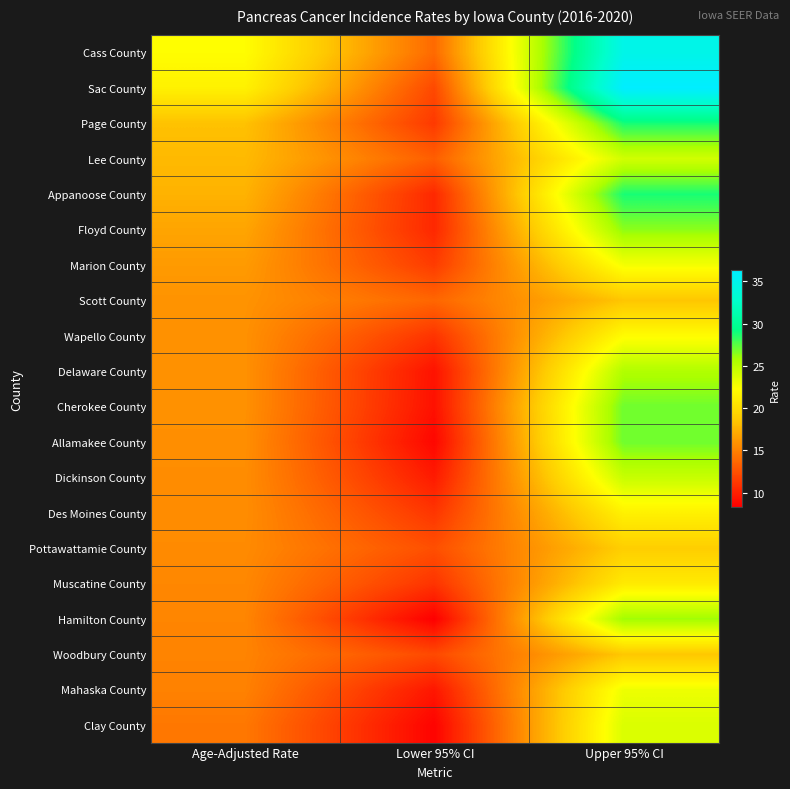

Which series has the largest total across all categories?

Cass County